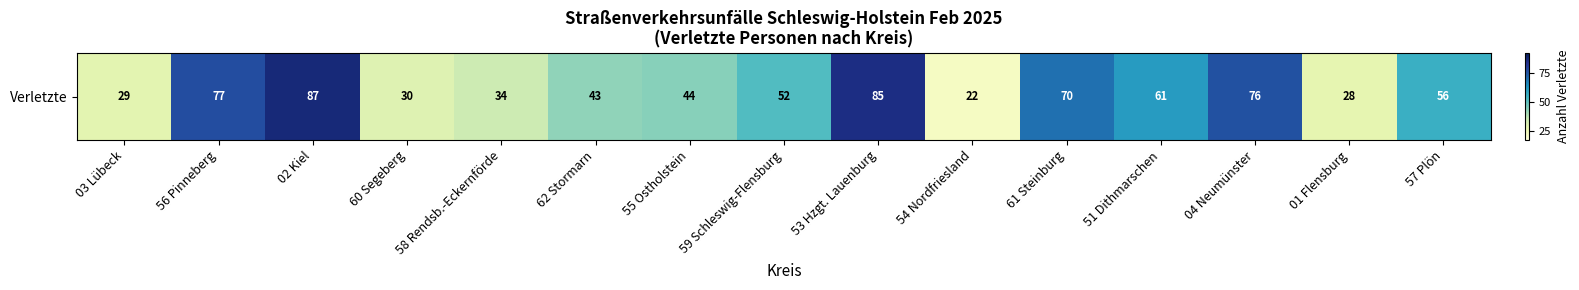

What is the sum of all values?

794